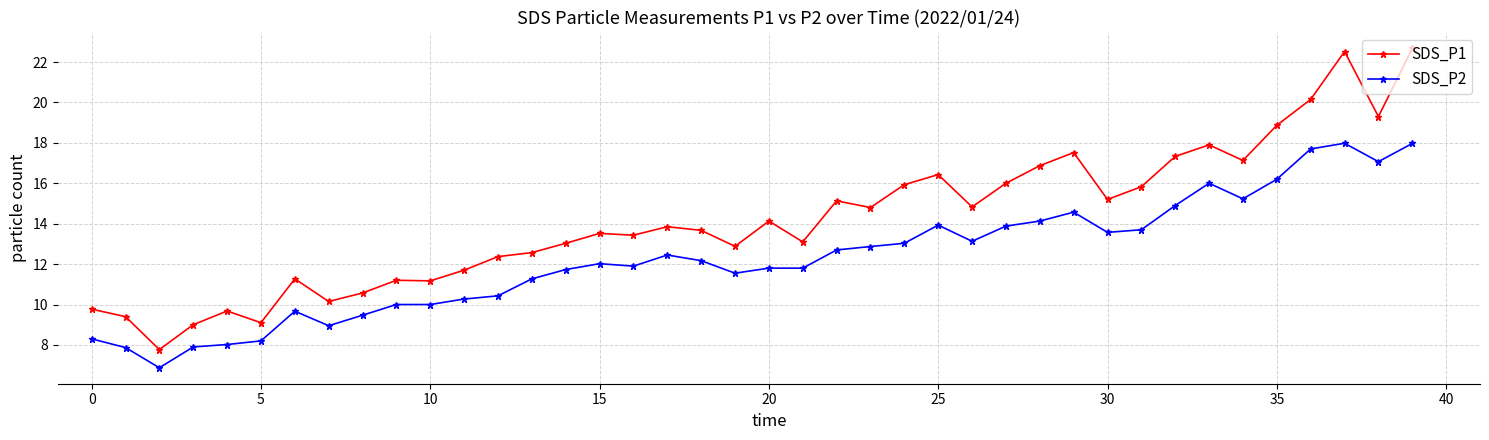

What is the maximum value shown in the chart?

22.7